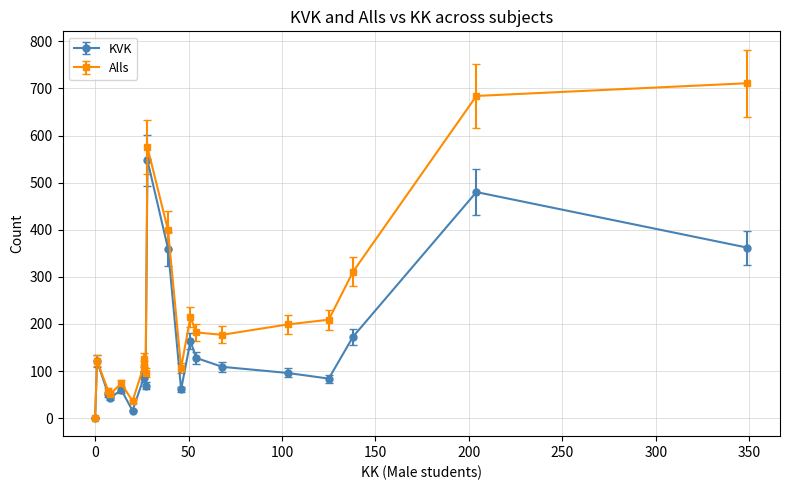

In Alls, how many points are higher than both neighbors (excluding endpoints)?

6